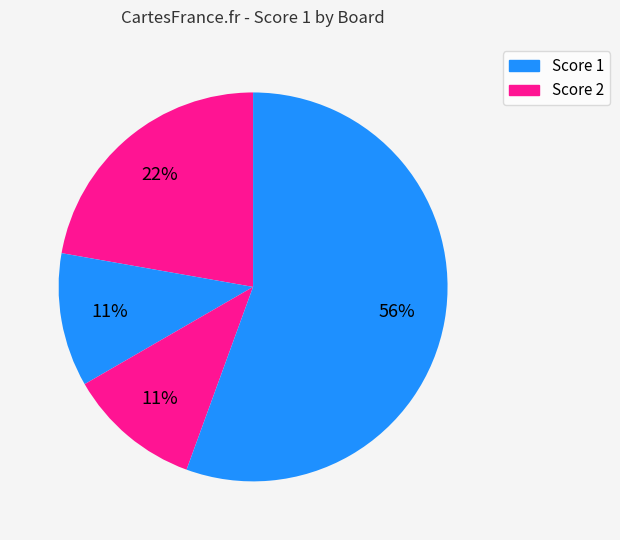

Count the number of slices in the pie.

4